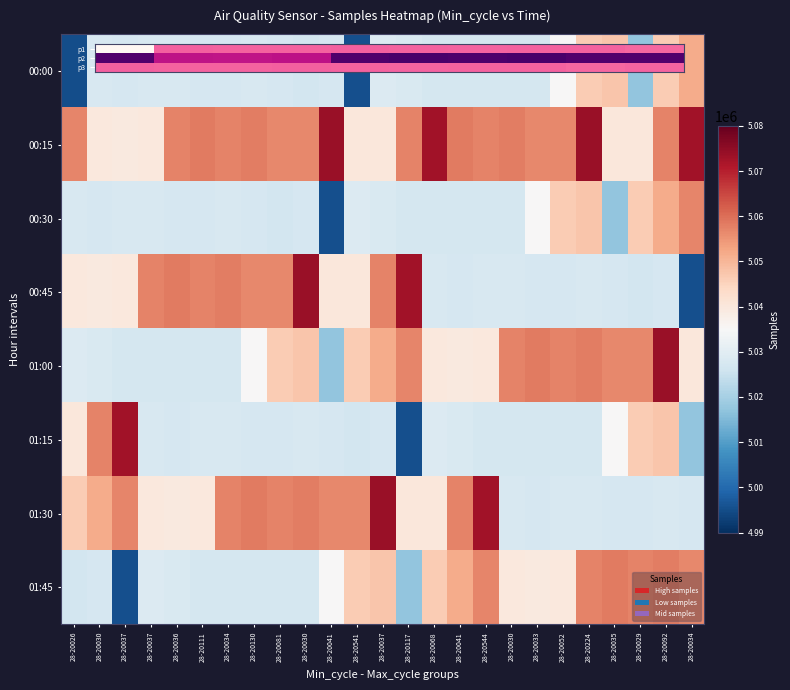

What is the maximum value for 04?

5073682